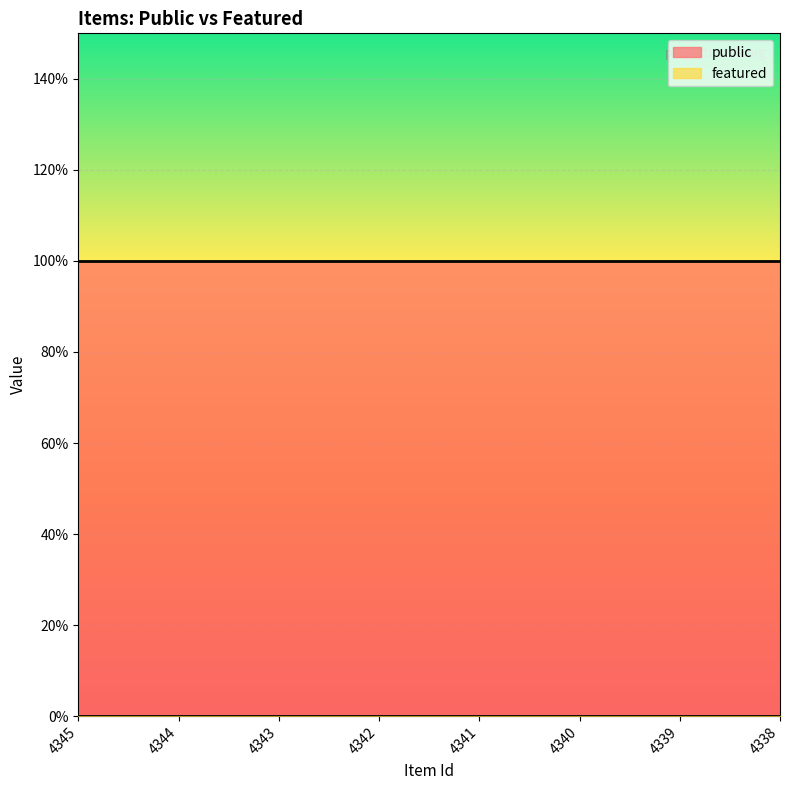

The value of public at 4343 is 0. True or false?

False